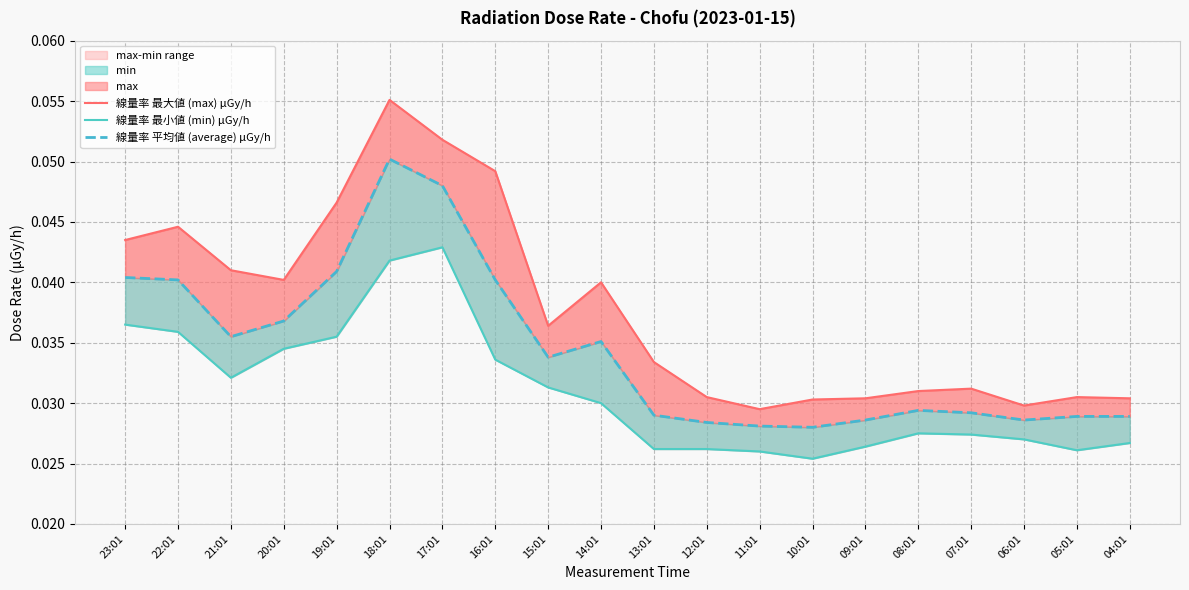

The value of 線量率 最小値 (min) μGy/h at 21:01 is 0.0. True or false?

False